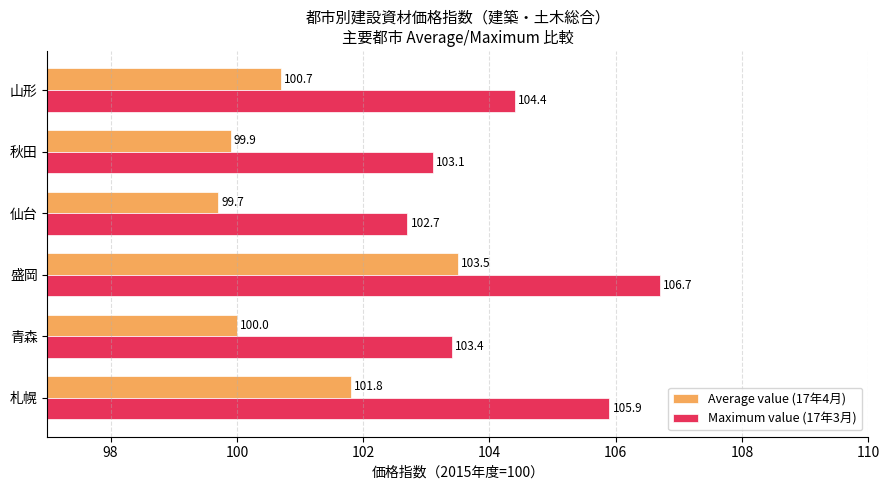

Is the value of Maximum value (17年3月) at 青森 greater than the value of Average value (17年4月) at 盛岡?

No